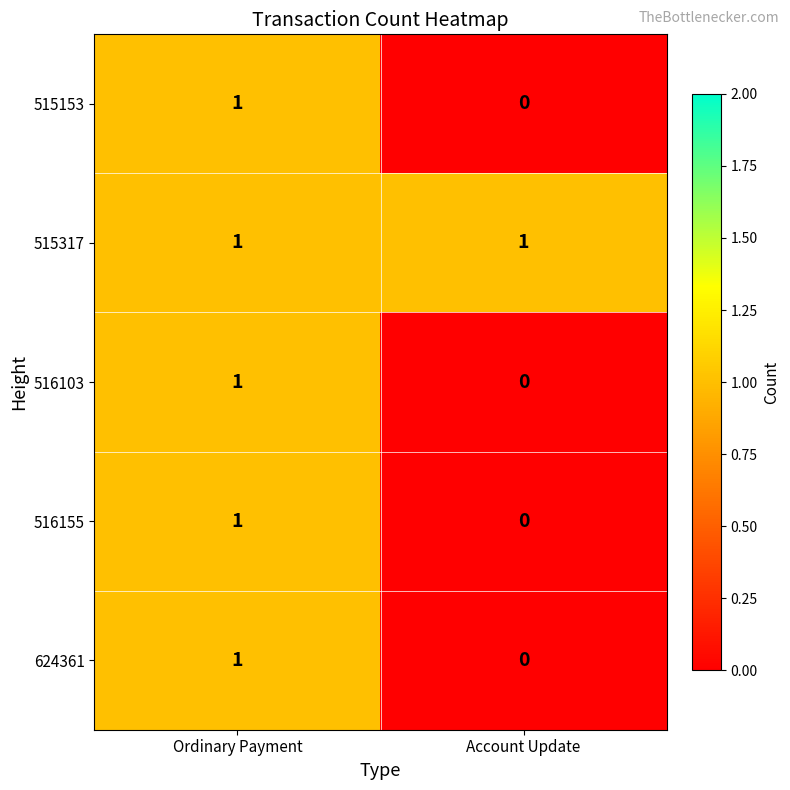

Reading left to right, transcribe all the data shown in this chart.

515153: 1	0
515317: 1	1
516103: 1	0
516155: 1	0
624361: 1	0